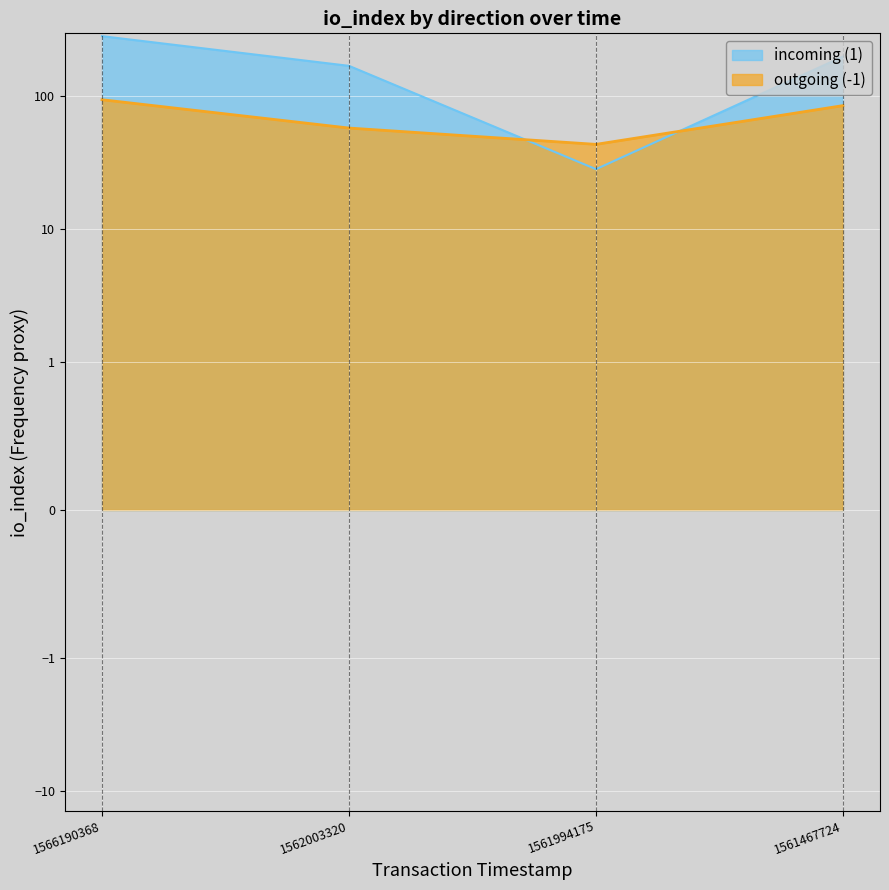

Which has a higher value, 1561467724 or 1566190368?

1566190368